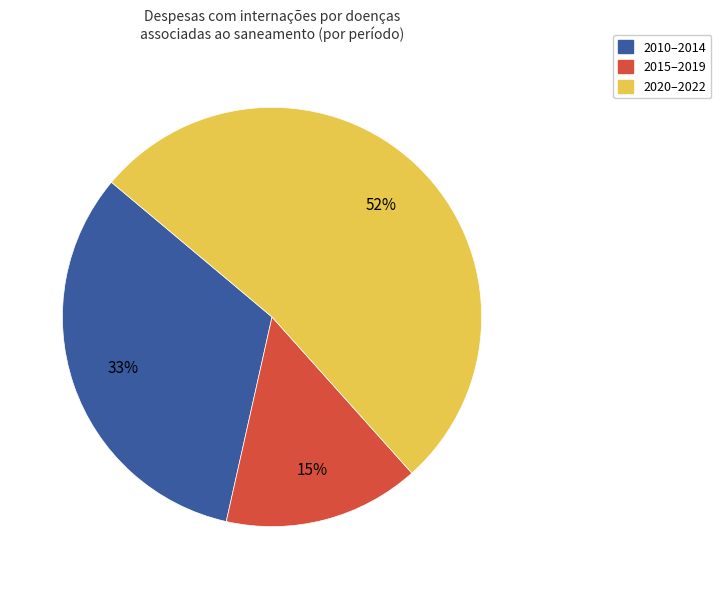

How many slices are in this pie chart?

3